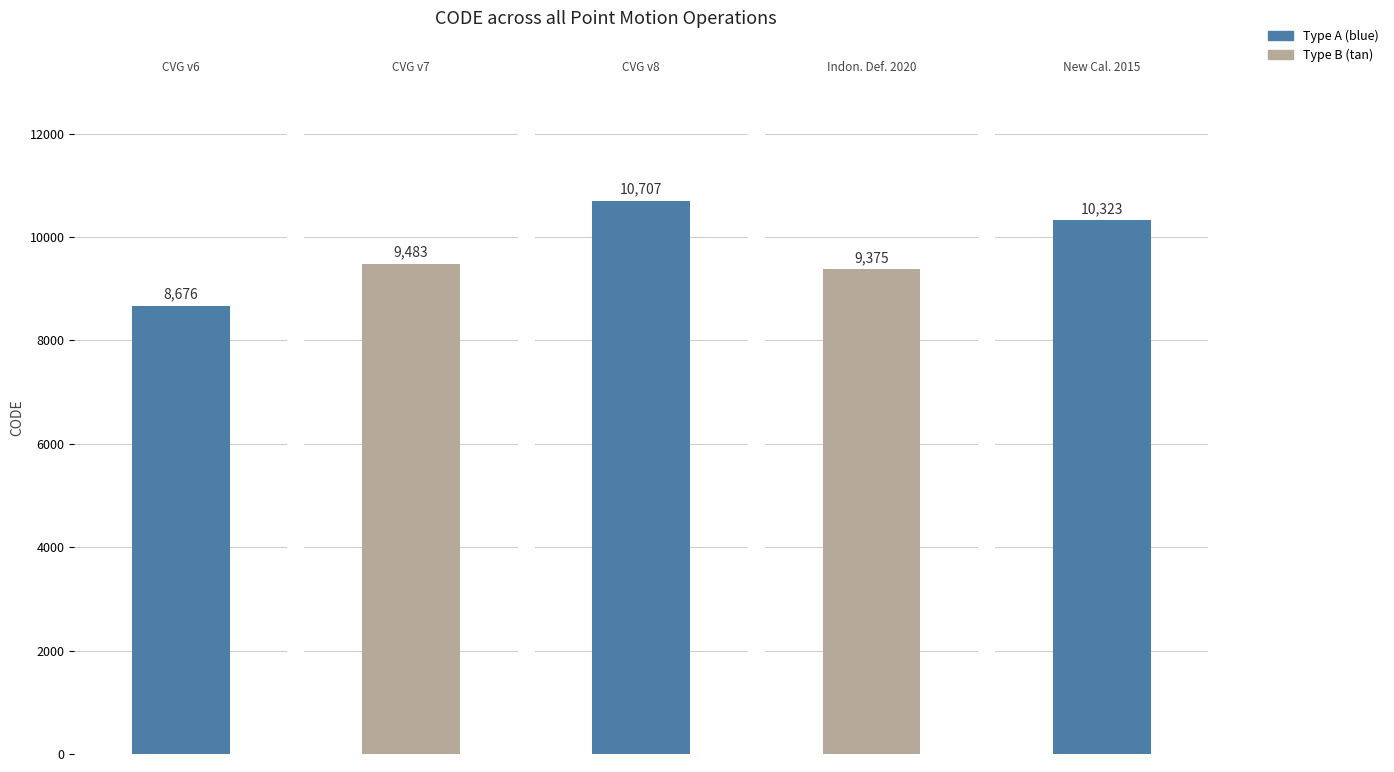

Approximately how many times larger is the value at August 29, 2020 compared to February 19, 2025 (v8)?

0.9